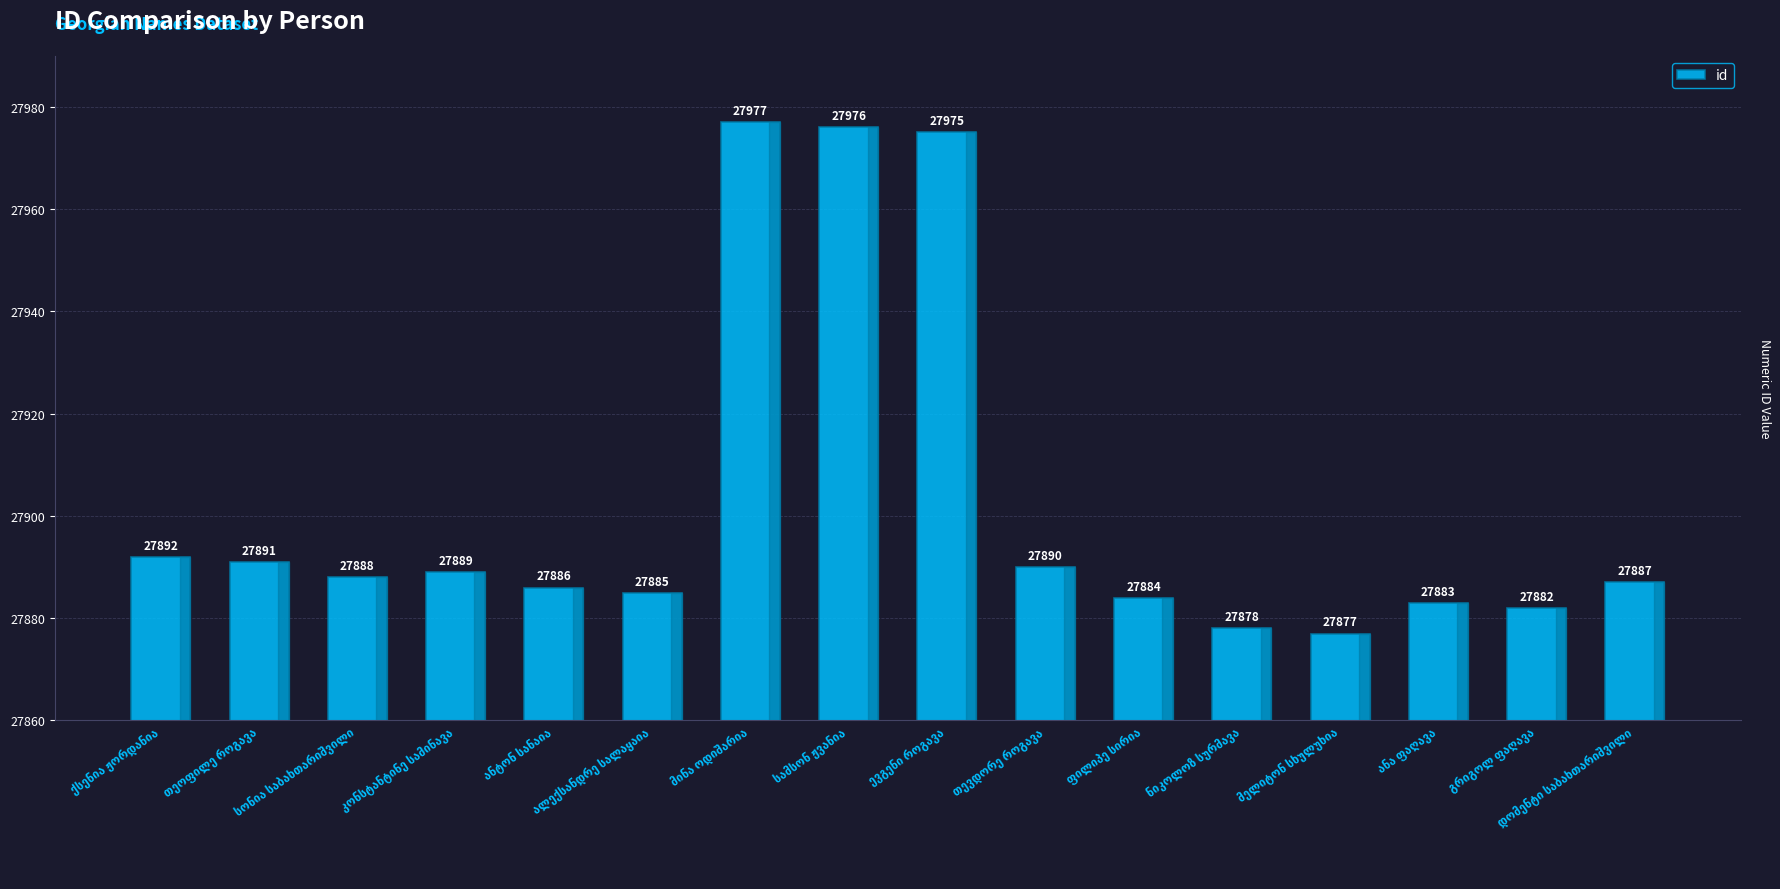

What is the smallest value displayed?

27877